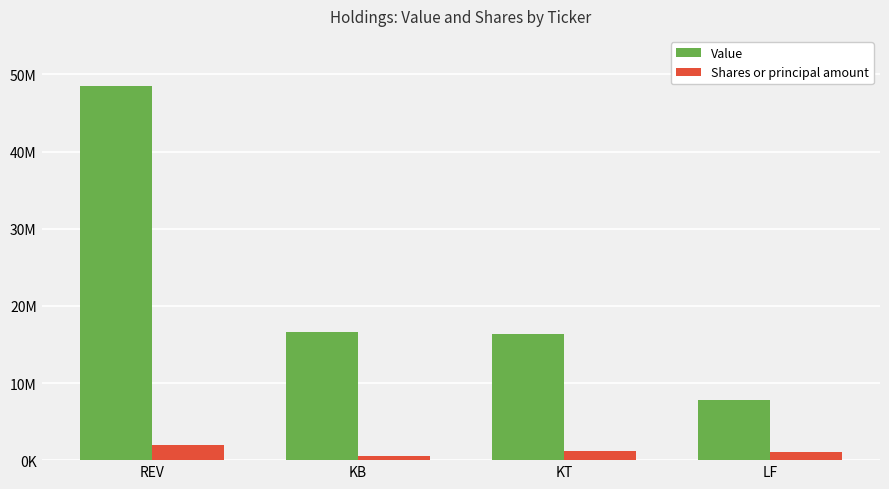

What are all the series names shown in the legend?

Value, Shares or principal amount